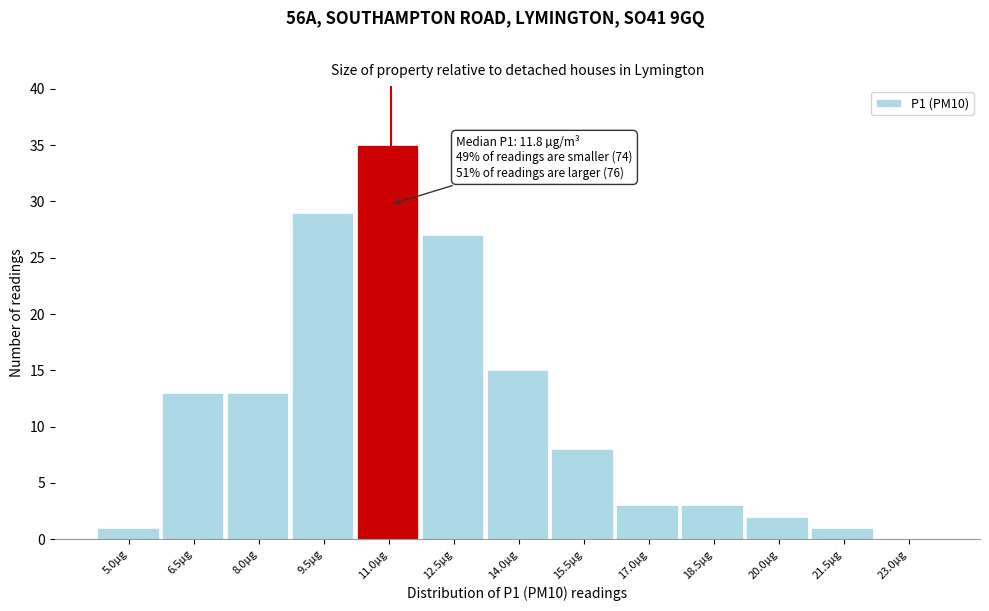

Reading left to right, transcribe all the data shown in this chart.

5.0µg=1	6.5µg=13	8.0µg=13	9.5µg=29	11.0µg=35	12.5µg=27	14.0µg=15	15.5µg=8	17.0µg=3	18.5µg=3	20.0µg=2	21.5µg=1	23.0µg=0